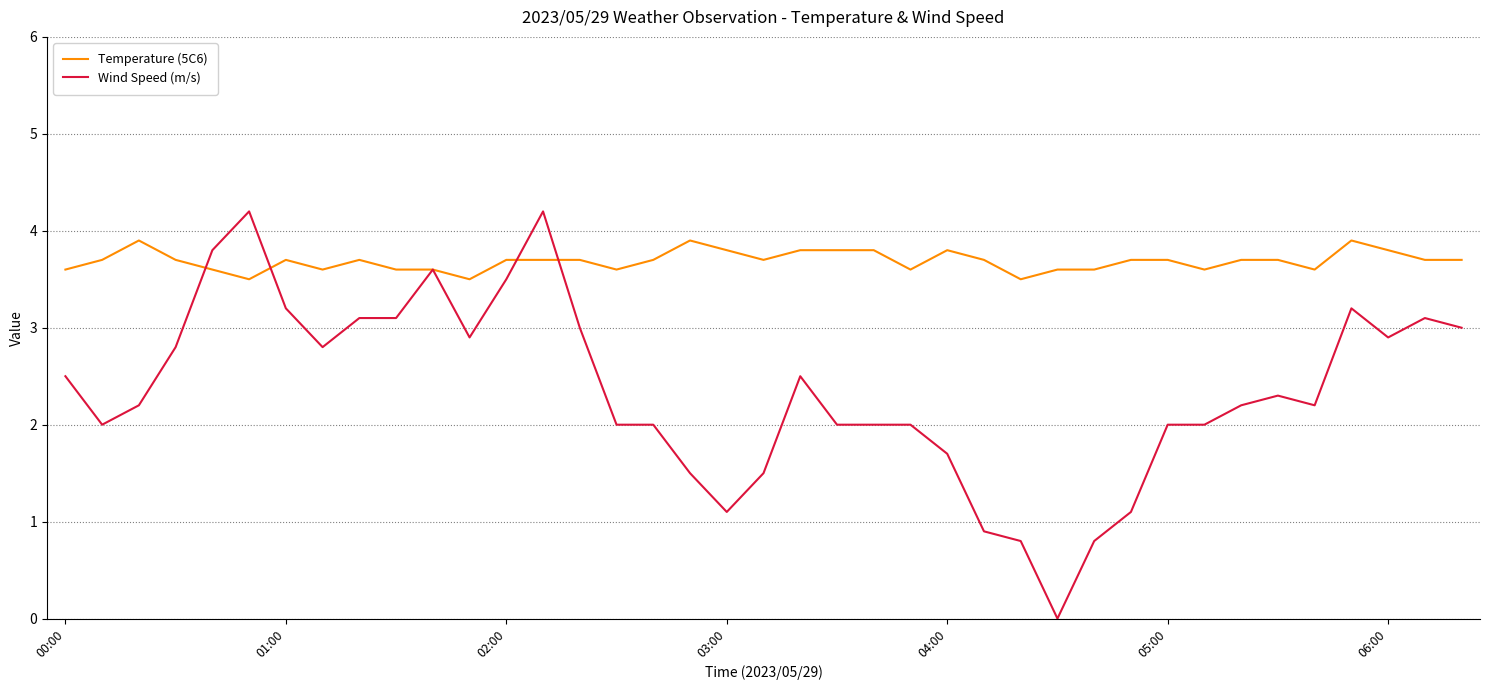

Which series has the widest spread of values?

Wind Speed (m/s)